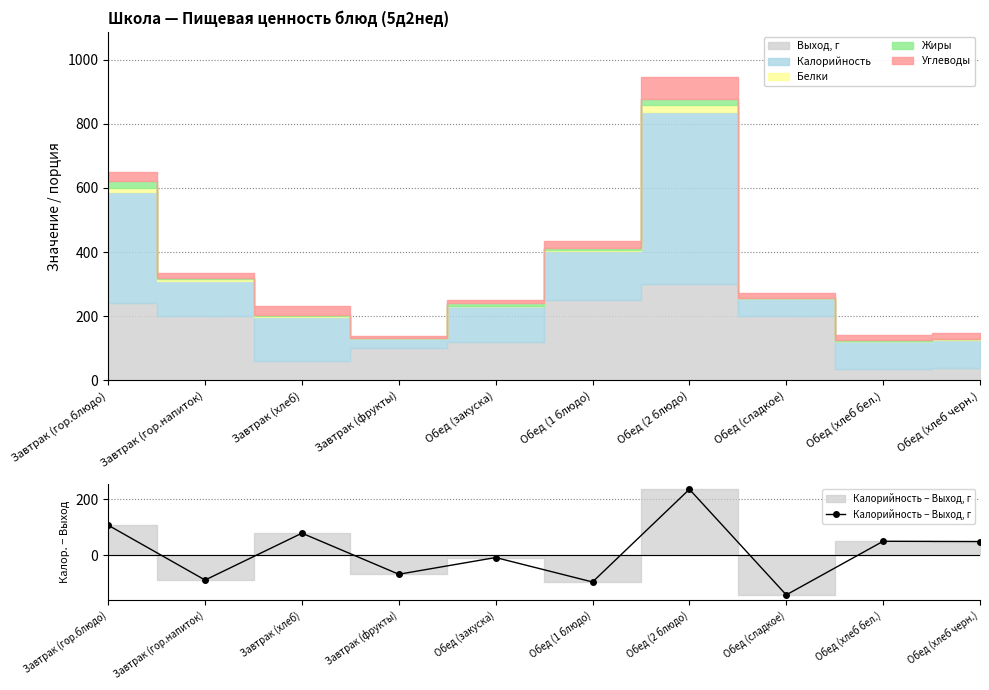

What is the difference between the values at Завтрак (фрукты) and Обед (хлеб черн.)?

117.0